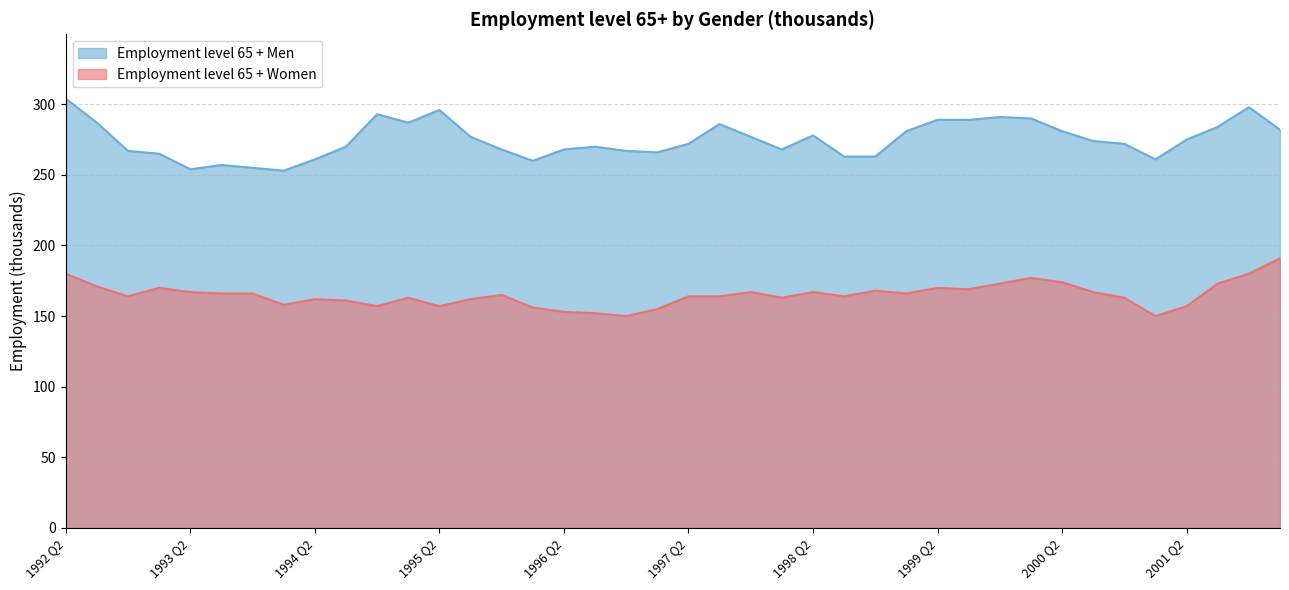

List the labels in order of Employment level 65 + Women value, largest first.

2002 Q1, 1992 Q2, 2001 Q4, 2000 Q1, 2000 Q2, 1999 Q4, 2001 Q3, 1992 Q3, 1993 Q1, 1999 Q2, 1999 Q3, 1998 Q4, 1993 Q2, 1997 Q4, 1998 Q2, 2000 Q3, 1993 Q3, 1993 Q4, 1999 Q1, 1995 Q4, 1992 Q4, 1997 Q2, 1997 Q3, 1998 Q3, 1995 Q1, 1998 Q1, 2000 Q4, 1994 Q2, 1995 Q3, 1994 Q3, 1994 Q1, 1994 Q4, 1995 Q2, 2001 Q2, 1996 Q1, 1997 Q1, 1996 Q2, 1996 Q3, 1996 Q4, 2001 Q1